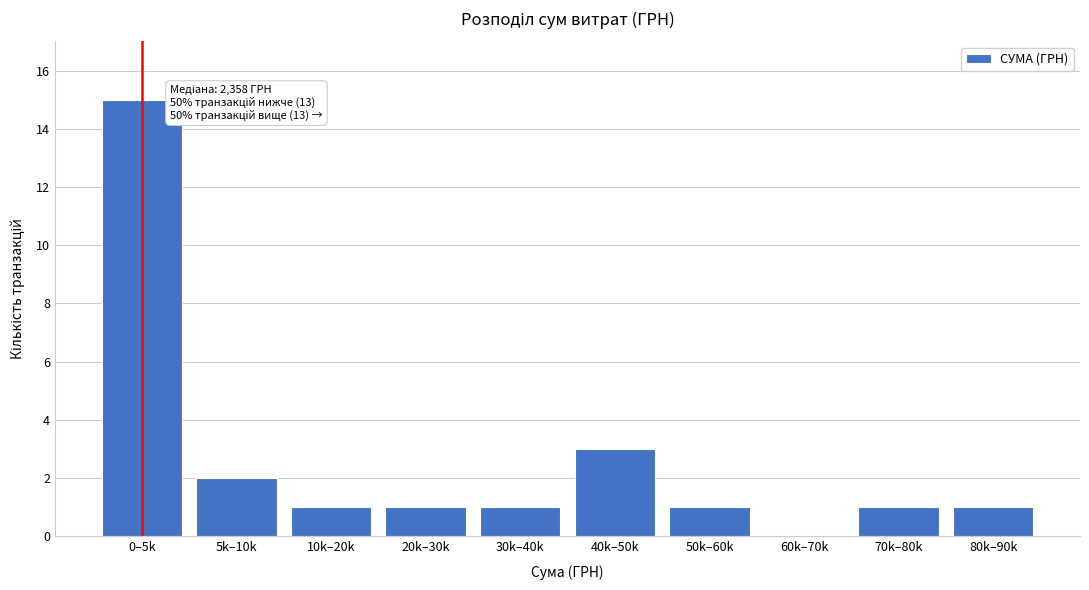

Reading right to left, list all the values displayed in this chart.

80k–90k=1	70k–80k=1	60k–70k=0	50k–60k=1	40k–50k=3	30k–40k=1	20k–30k=1	10k–20k=1	5k–10k=2	0–5k=15